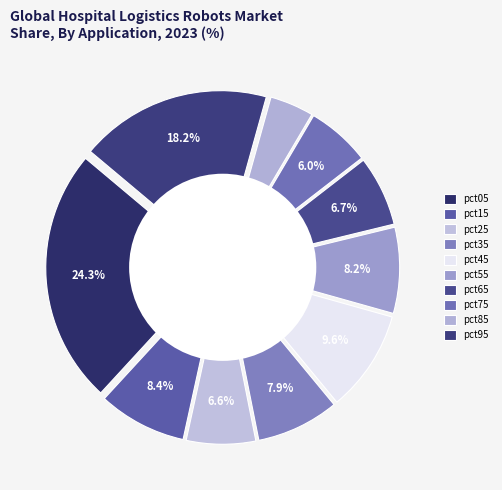

Is there any slice that represents more than half of the pie?

No